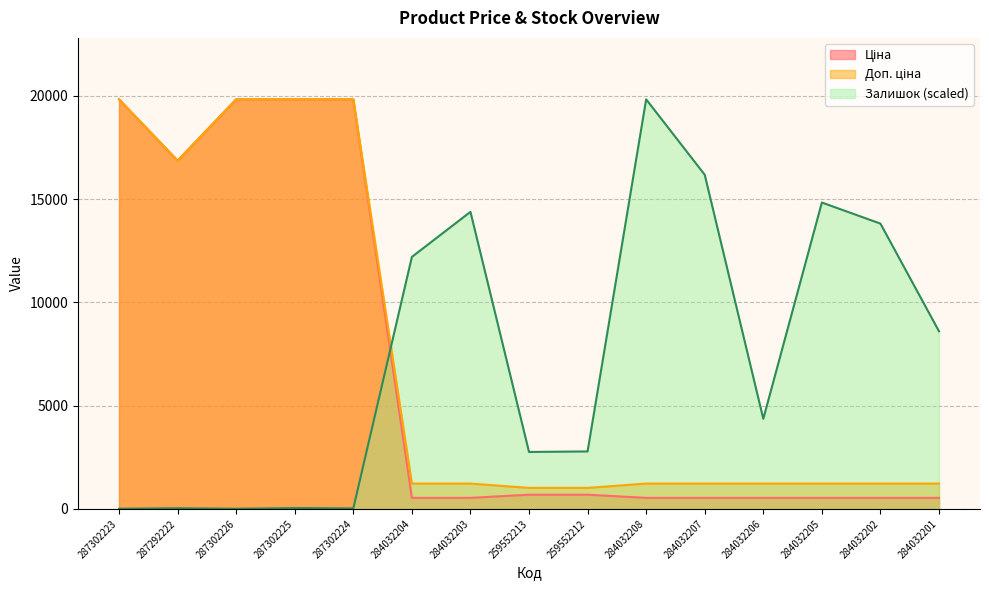

What is the sum of all Доп. ціна values?

108040.3